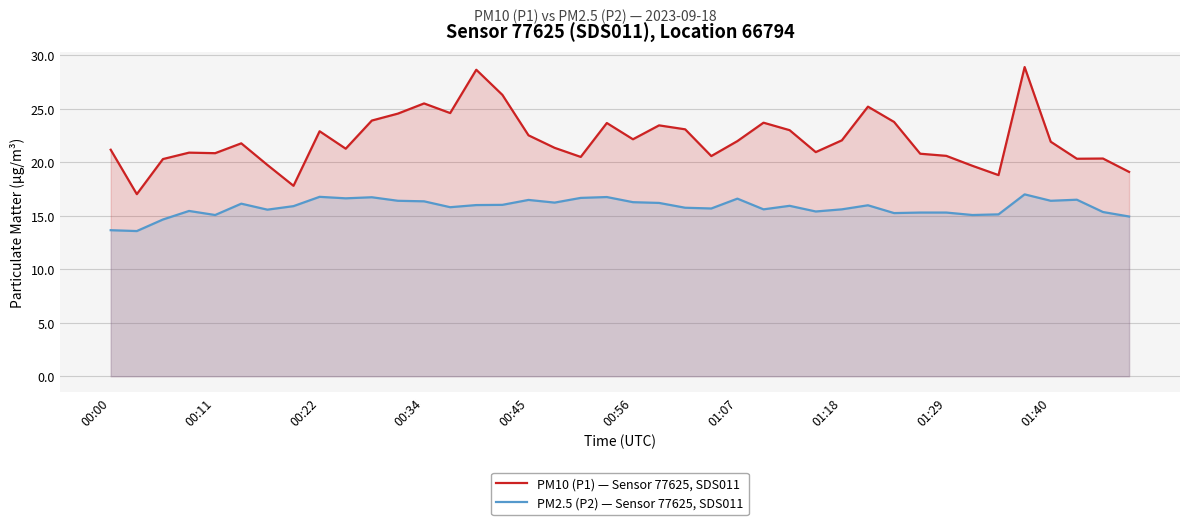

At 26, list the series in order from largest to smallest.

PM10 (P1) — Sensor 77625, SDS011, PM2.5 (P2) — Sensor 77625, SDS011